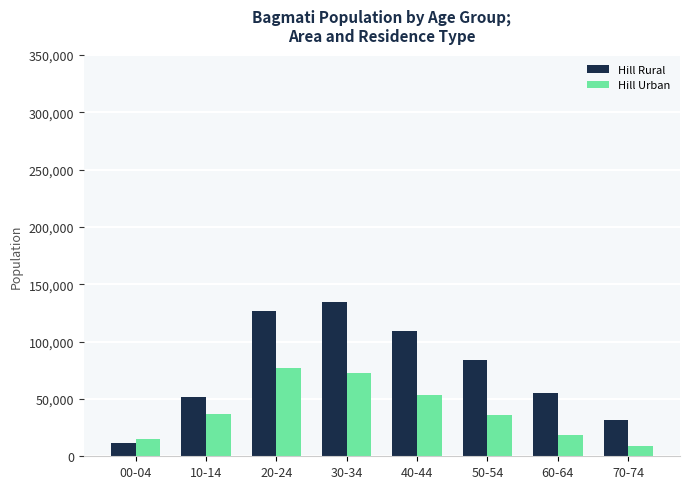

What are all the series names shown in the legend?

Hill Rural, Hill Urban